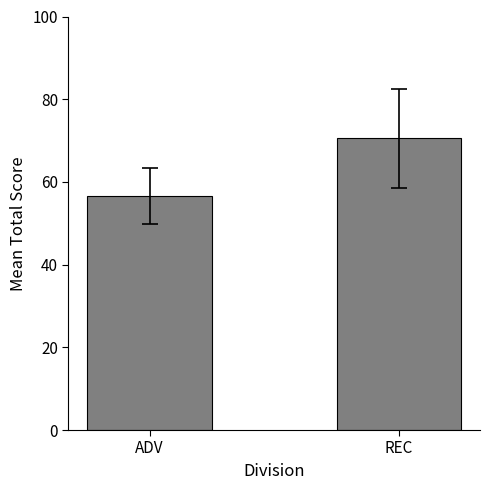

List the labels in order of value, largest first.

REC, ADV